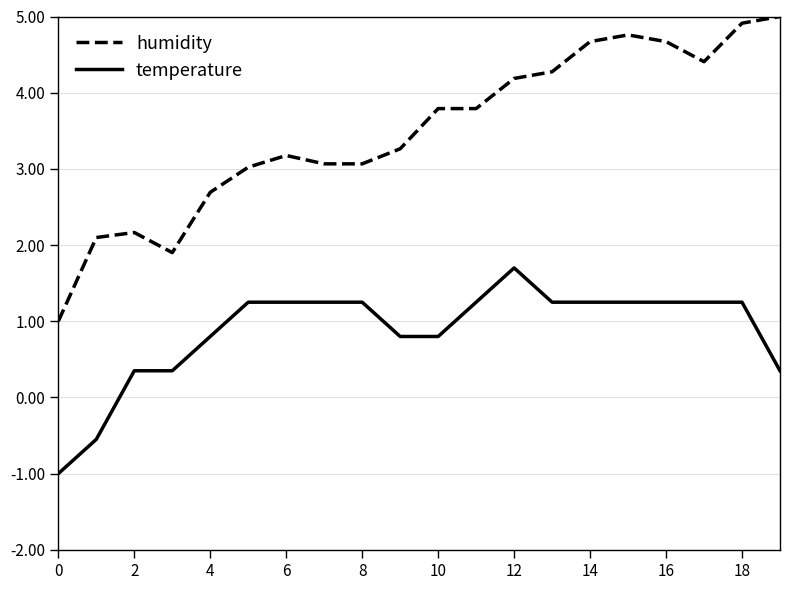

Which series has the largest total across all categories?

humidity